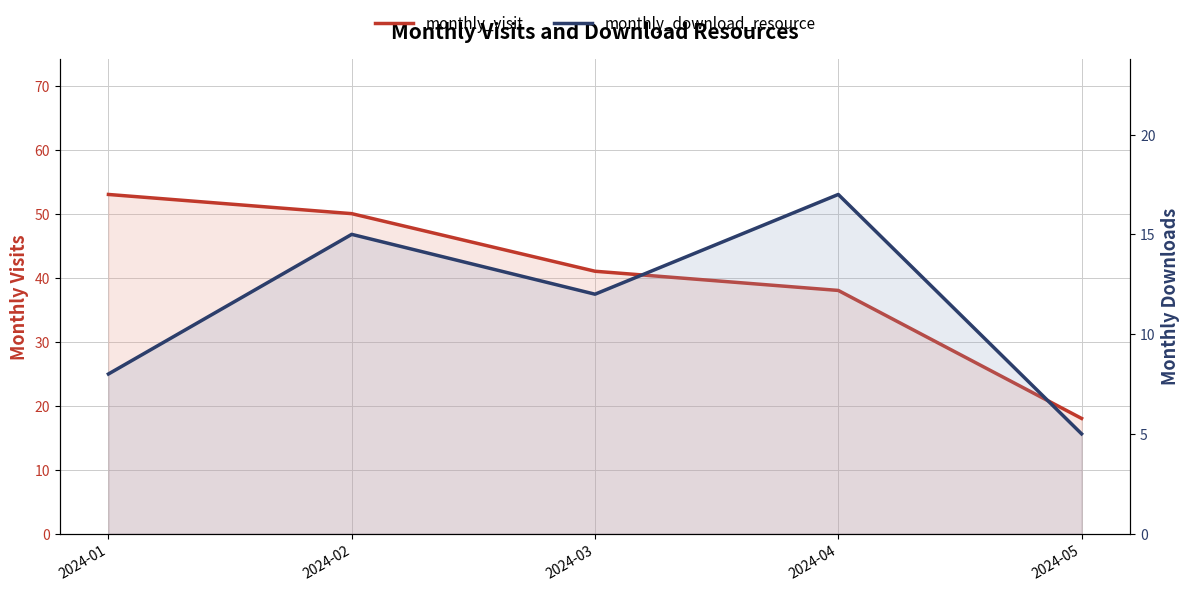

How many data points in monthly_download_resource are above 12?

2